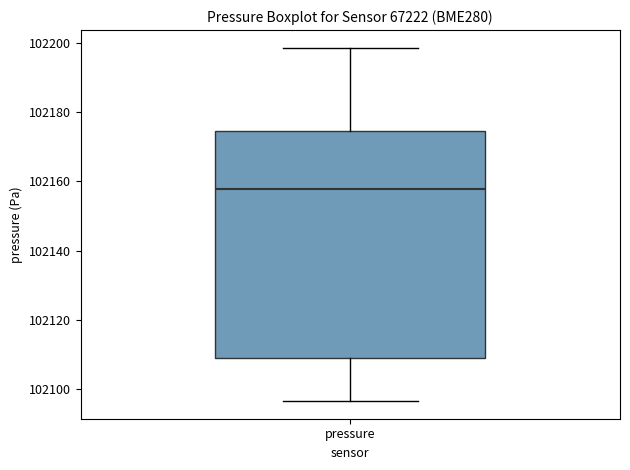

Transcribe this box plot: give where the median line is, the range the box spans, and where the two whiskers end, as read against the y-axis. The values are not printed on the chart, so give them approximately, as read against the axis.

median 102158, box 102110 to 102174, whiskers 102096 to 102198